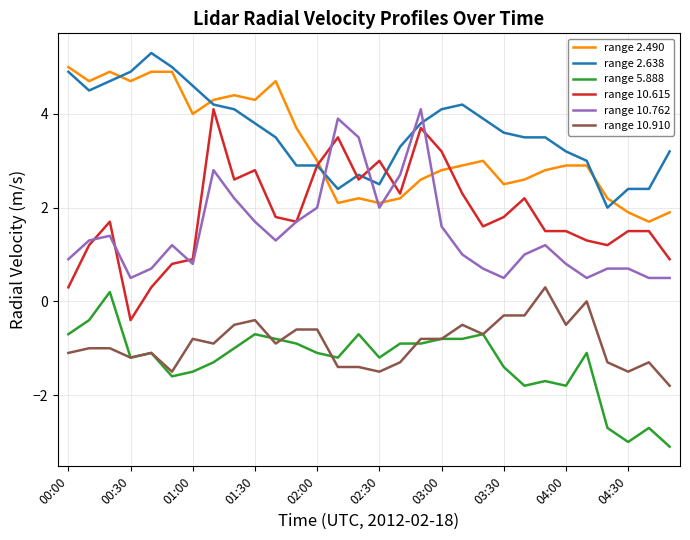

True or false: range 10.615 and range 10.910 intersect in this chart.

False